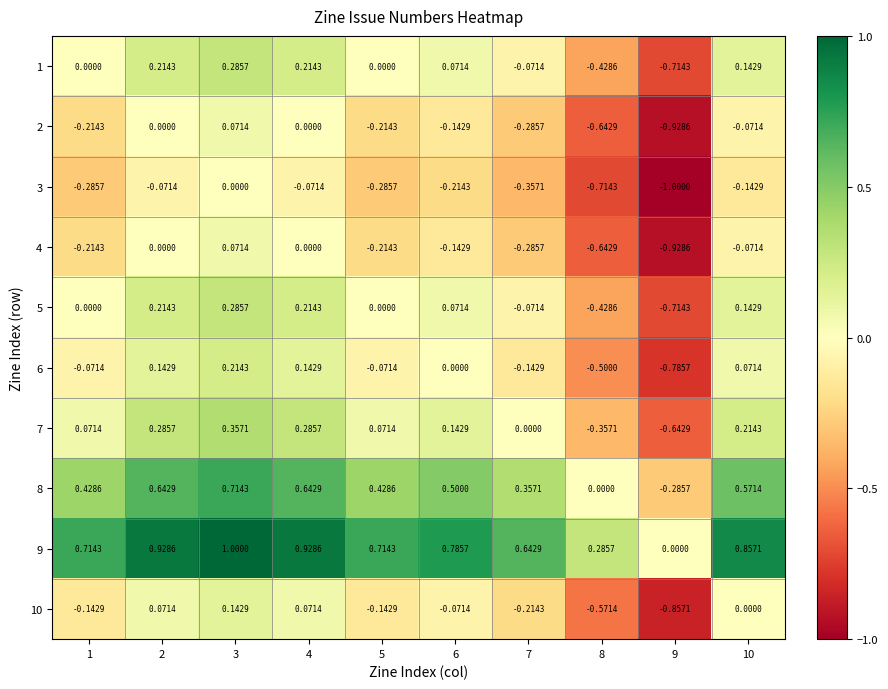

Is the value of 5 at 1 greater than the value of 6 at 2?

No